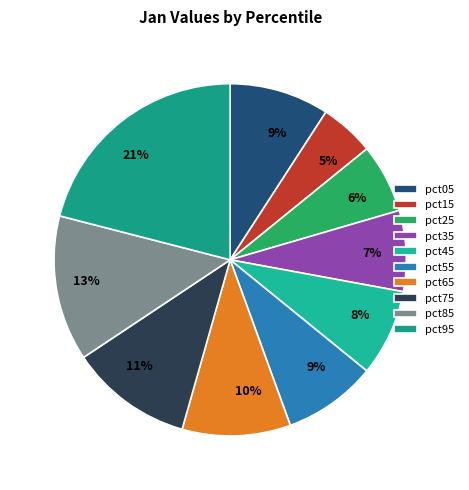

Between pct35 and pct75, which is larger?

pct75